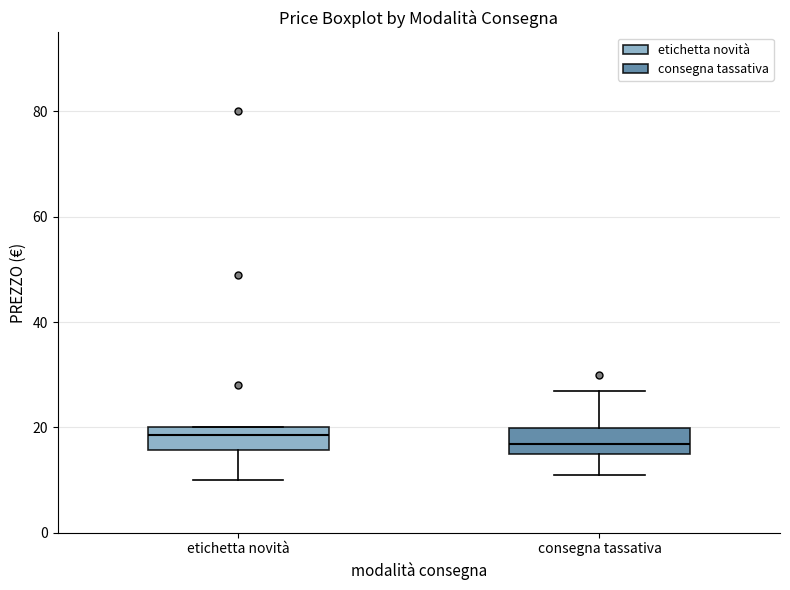

Where is the upper edge of the box for consegna tassativa on the y-axis? The values are not printed on the chart, so give them approximately, as read against the axis.

20